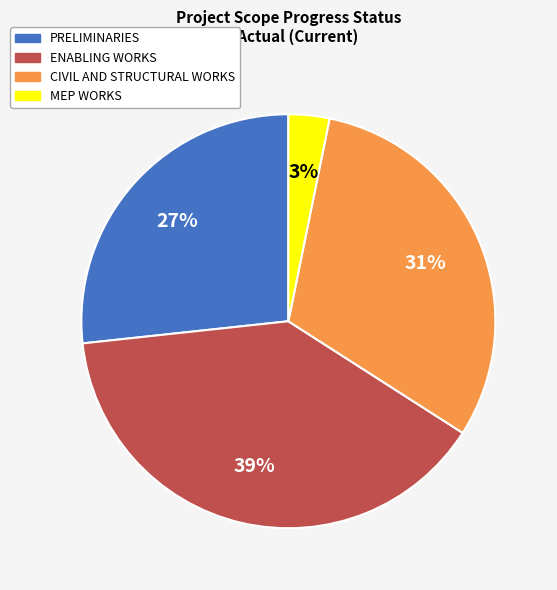

Is it true that MEP WORKS is 3% of the pie?

True